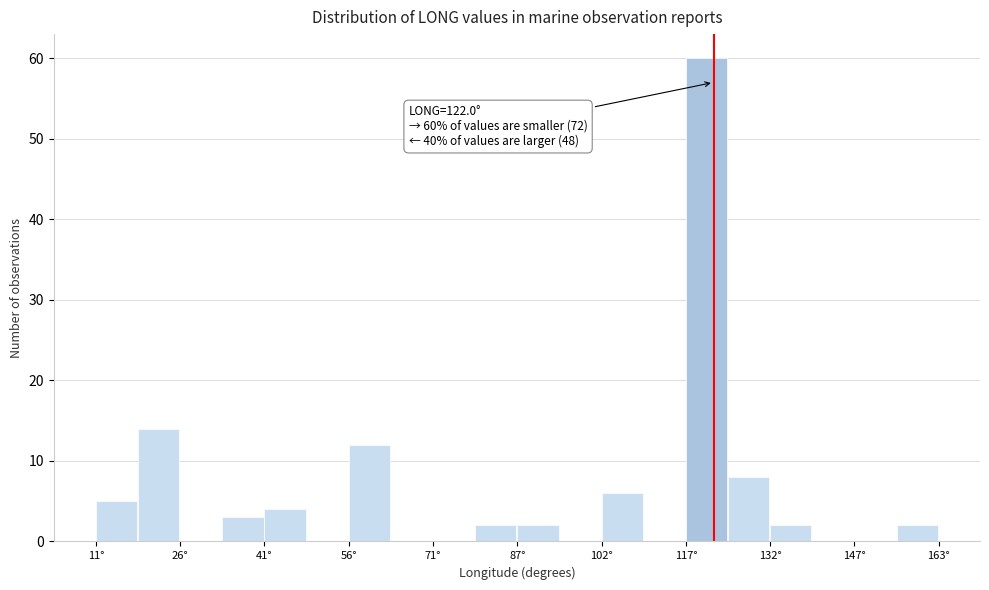

Read against the x-axis, roughly where is the centre of the tallest bar?

120